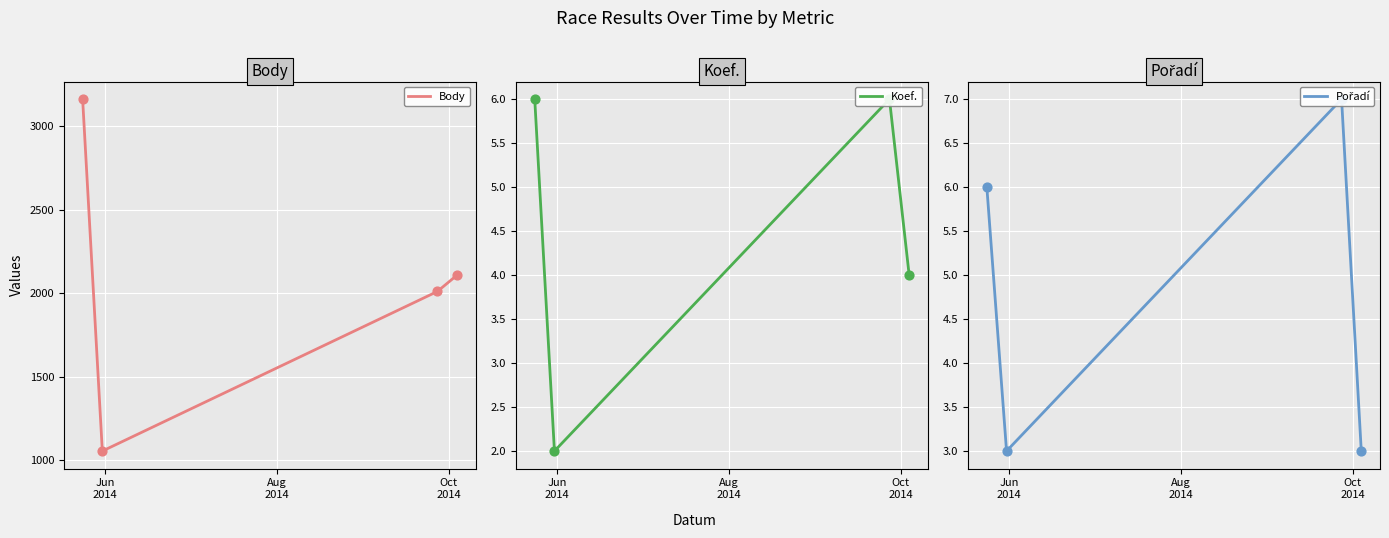

In Body, how many points are lower than both neighbors (excluding endpoints)?

1